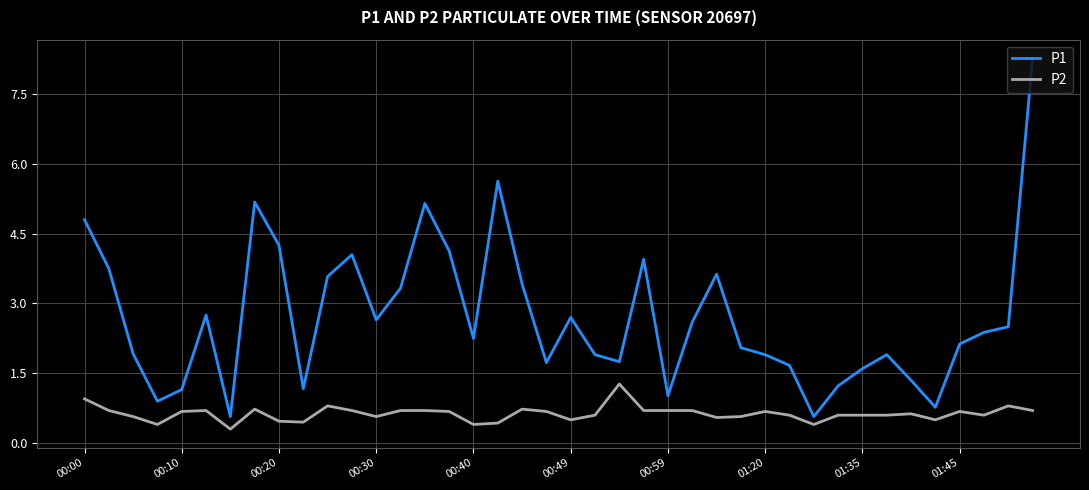

List the series in order of their overall mean, highest first.

P1, P2